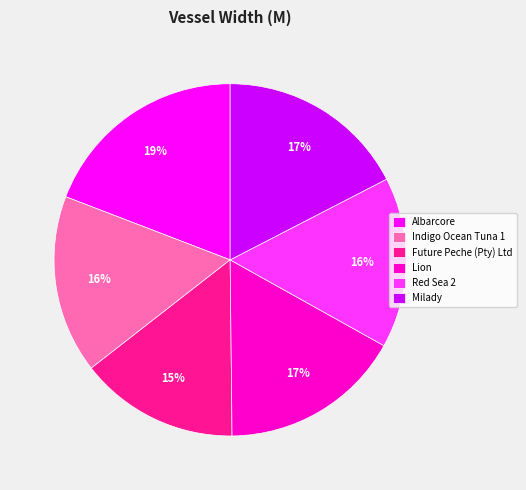

Is it true that Indigo Ocean Tuna 1 is 16% of the pie?

True